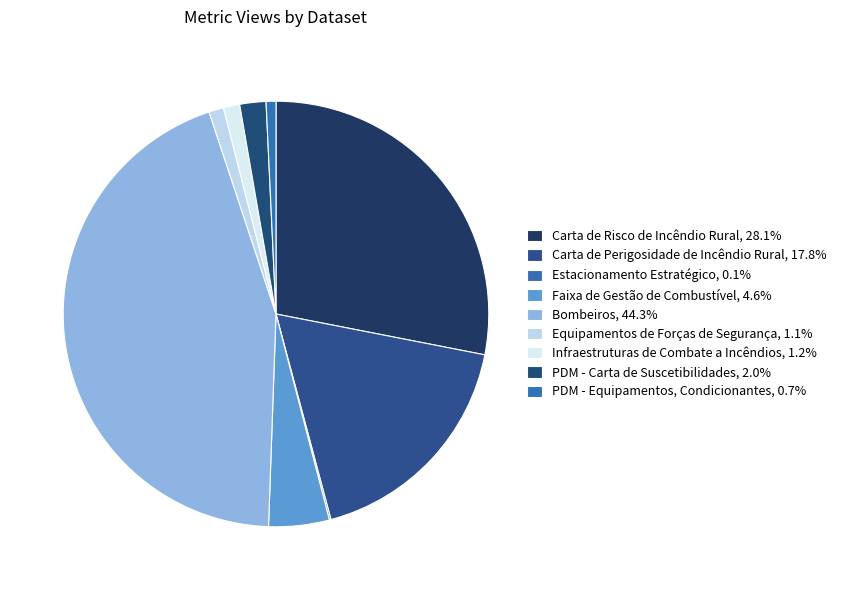

Approximately how many times larger is the value at Carta de Risco de Incêndio Rural compared to Estacionamento Estratégico?

226.0